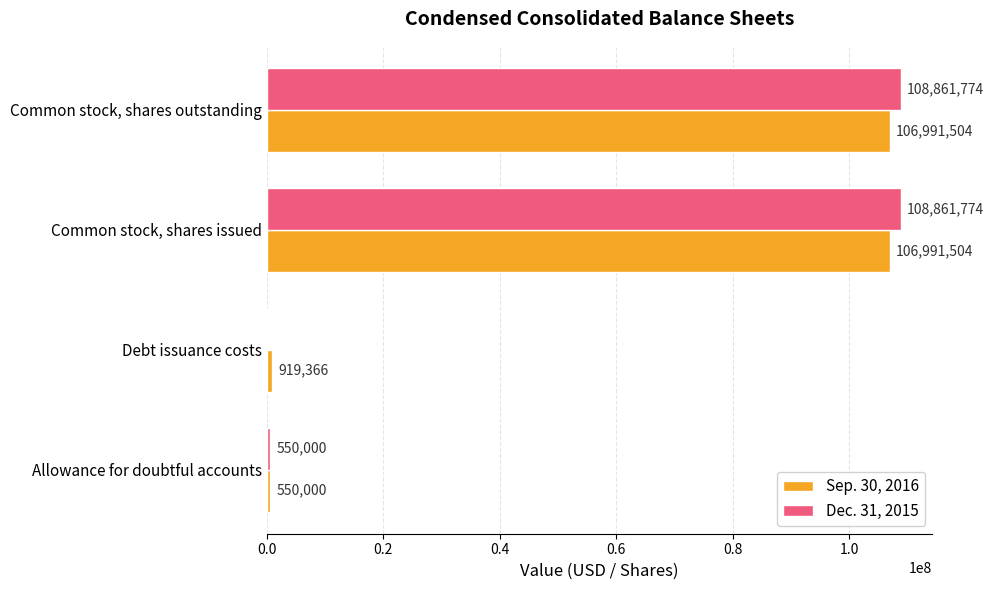

What is the maximum value for Sep. 30, 2016?

106991504